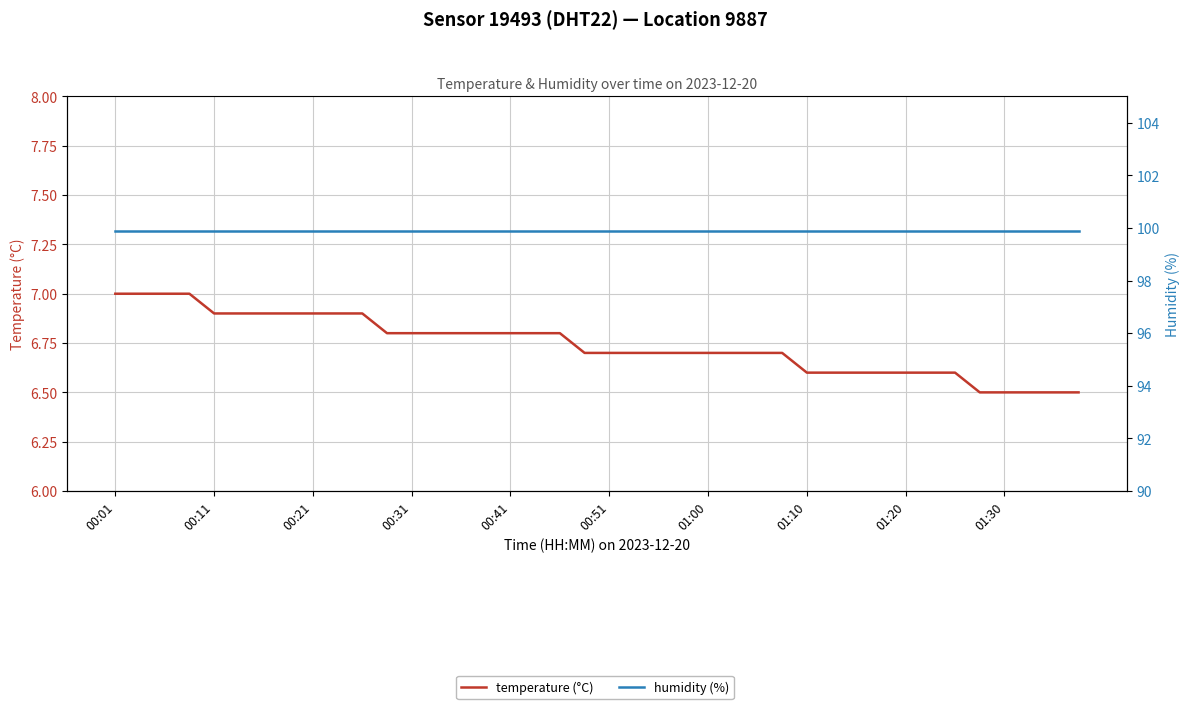

True or false: temperature (°C) and humidity (%) cross at least once.

False